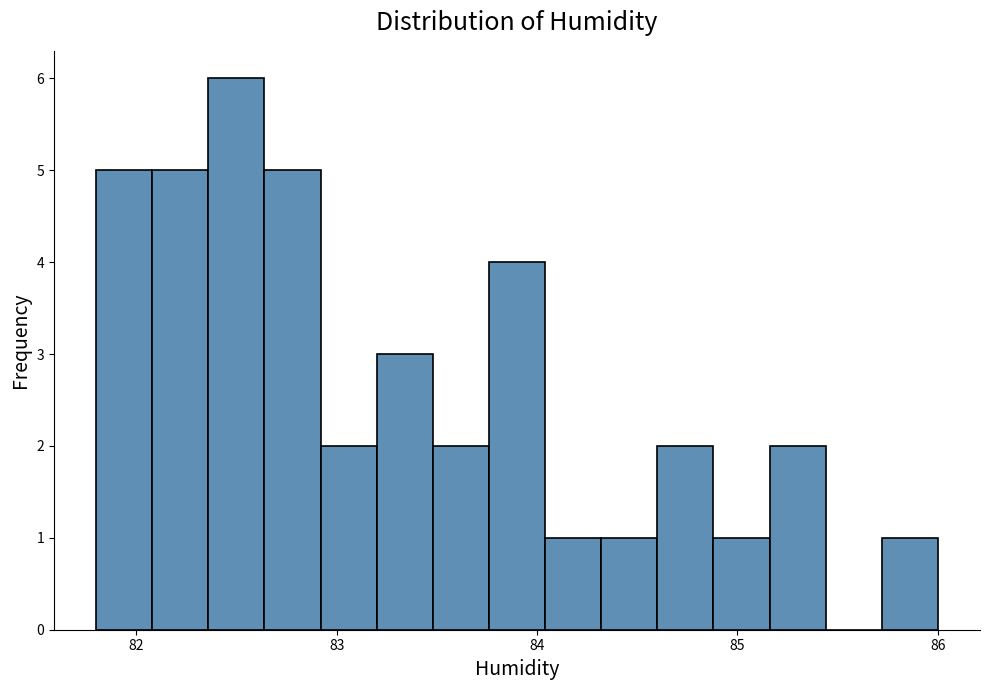

Around what value on the x-axis is the tallest bar? Give the approximate position of its centre, as read against the axis.

82.5